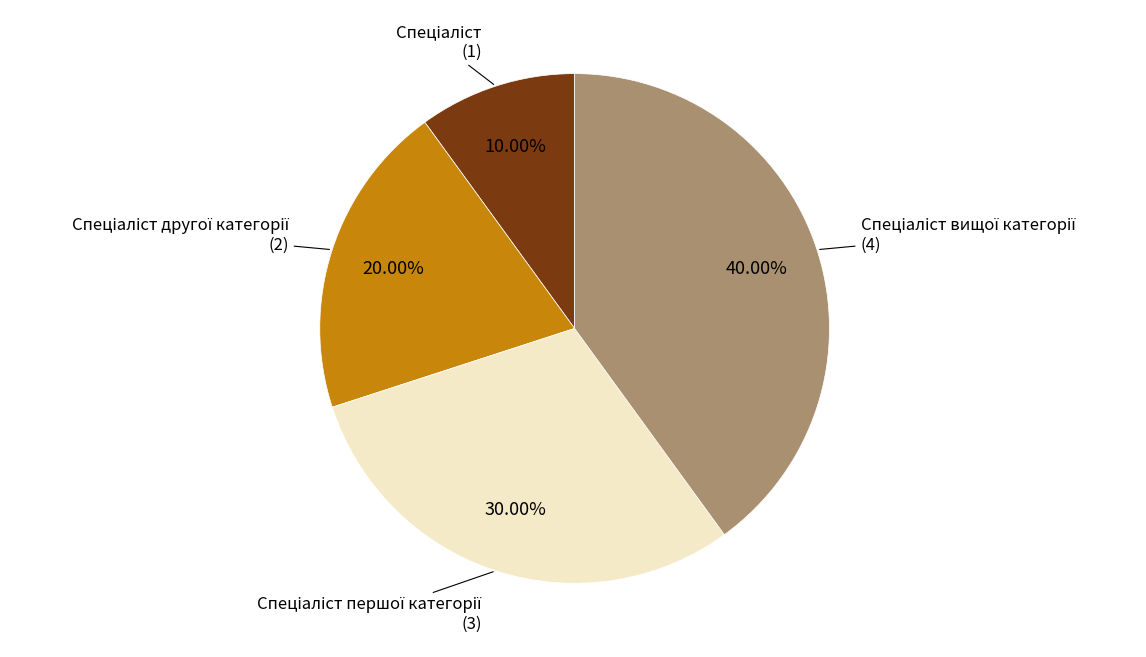

Is there a majority slice in this chart?

No